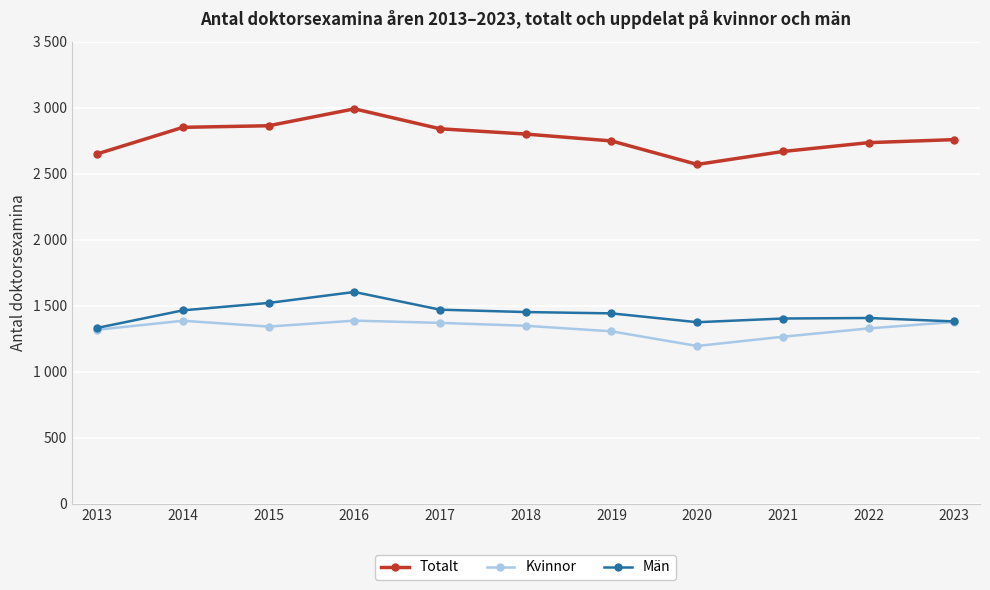

What are all the series names shown in the legend?

Totalt, Kvinnor, Män